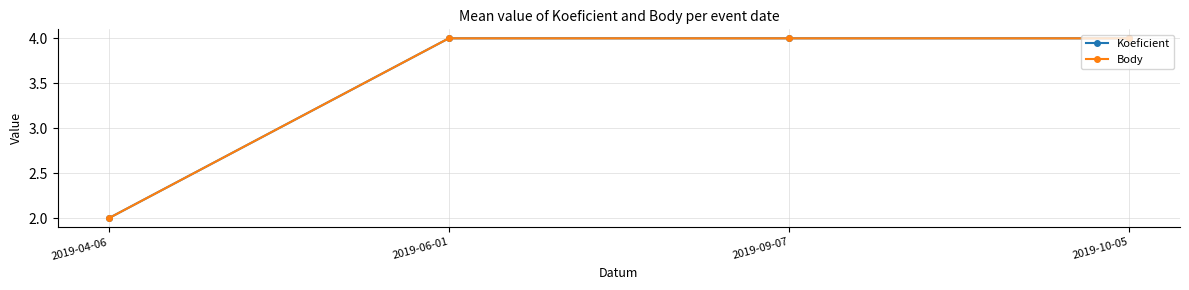

What is the label of the 1st point from the left?

2019-04-06